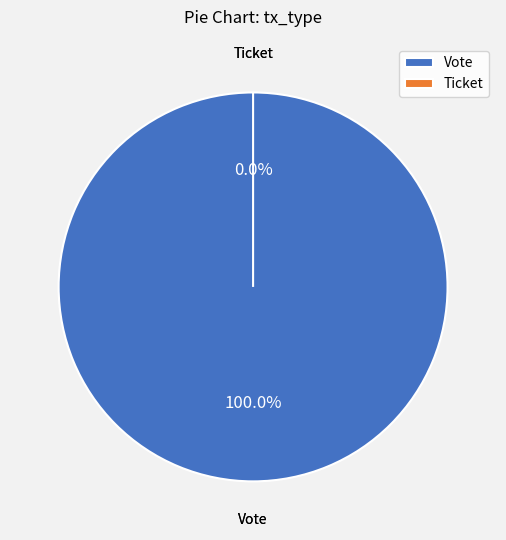

Does any single category account for the majority?

Yes